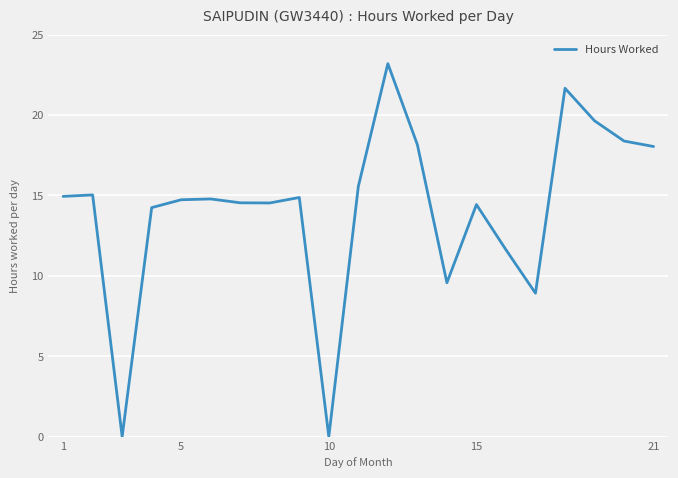

What is the difference between the maximum and minimum values?

23.2